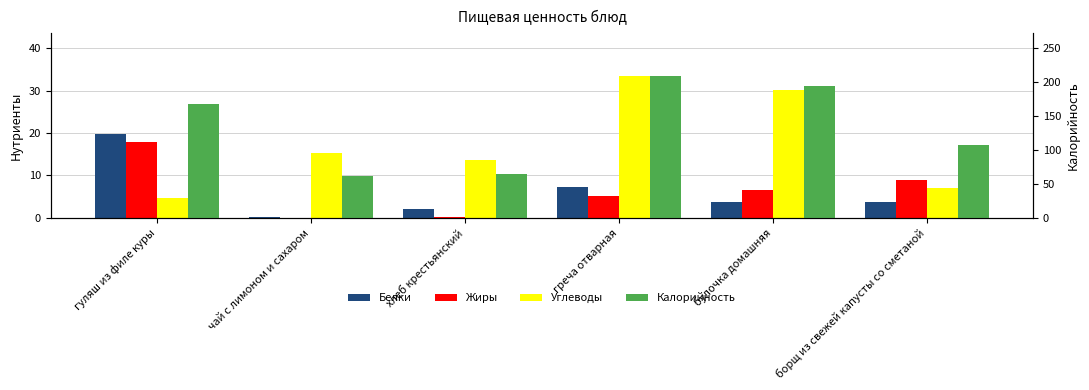

Which series has the widest spread of values?

Калорийность